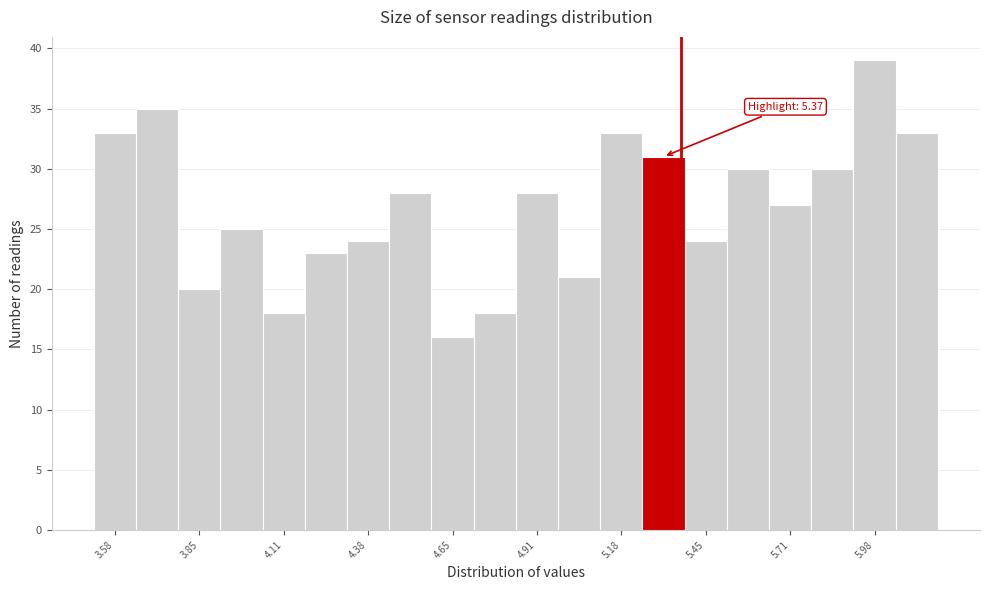

Read against the x-axis, roughly where is the centre of the tallest bar?

6.00